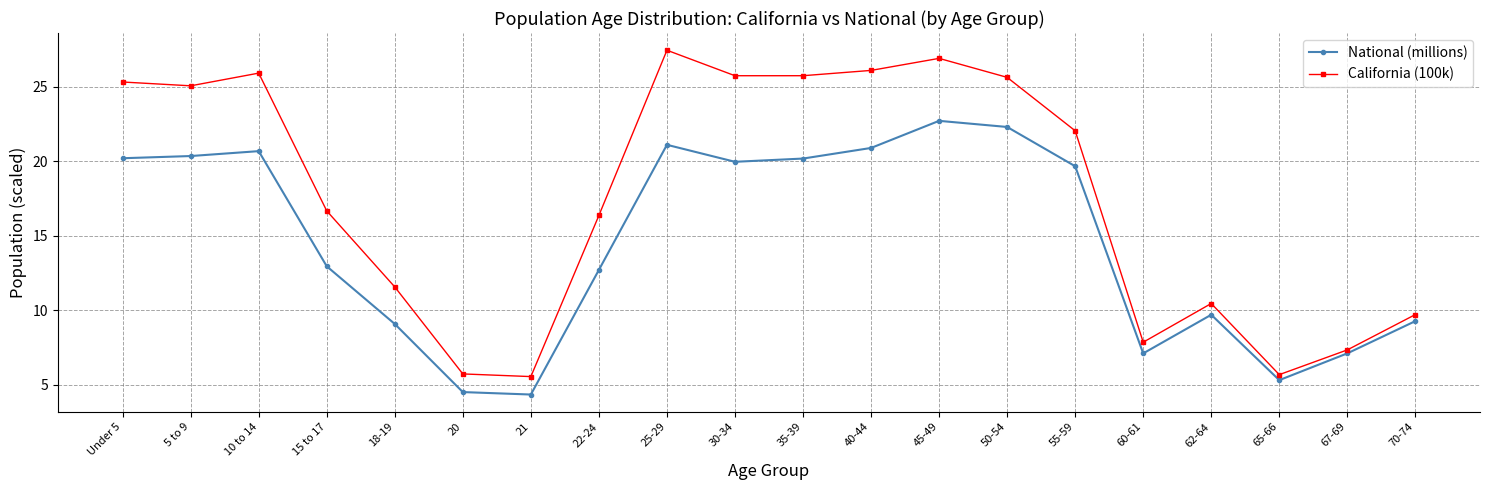

True or false: National (millions) and California (100k) cross at least once.

False